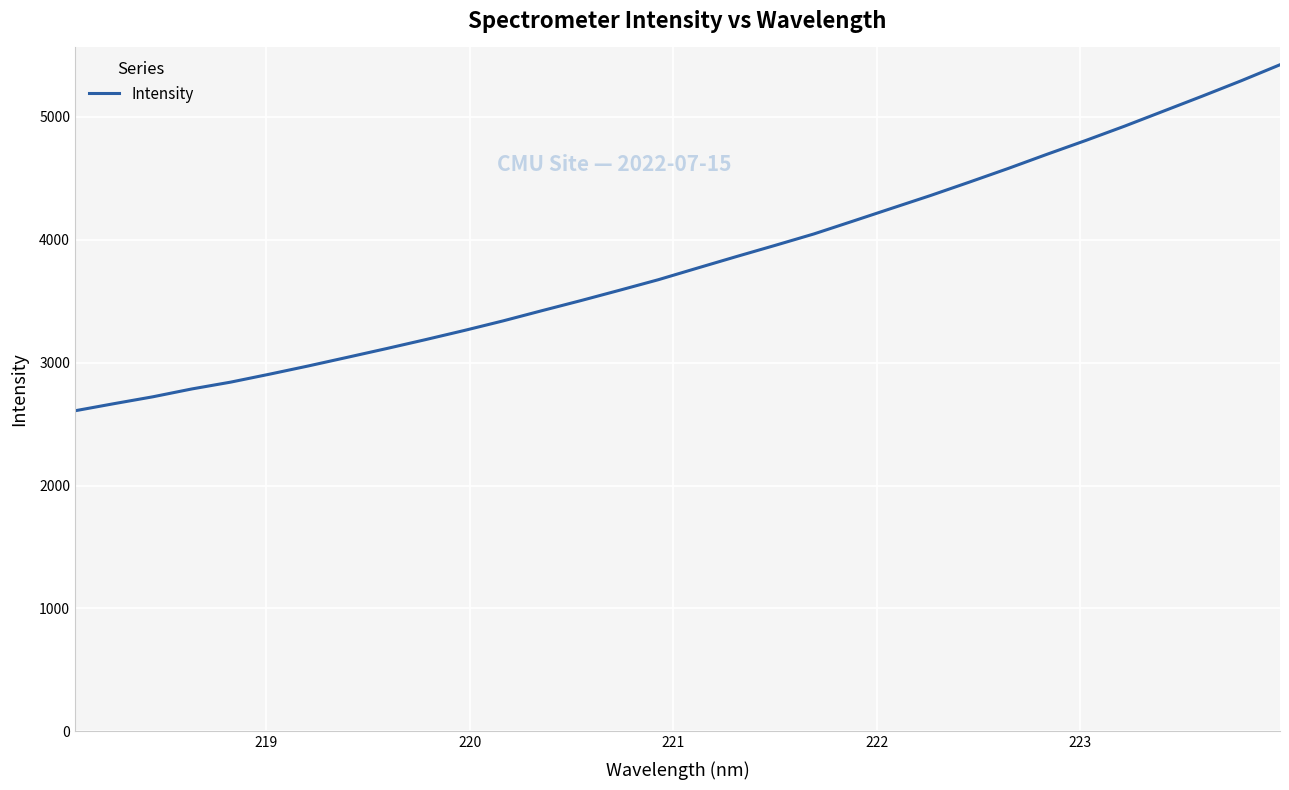

What is the greatest value displayed?

5424.6